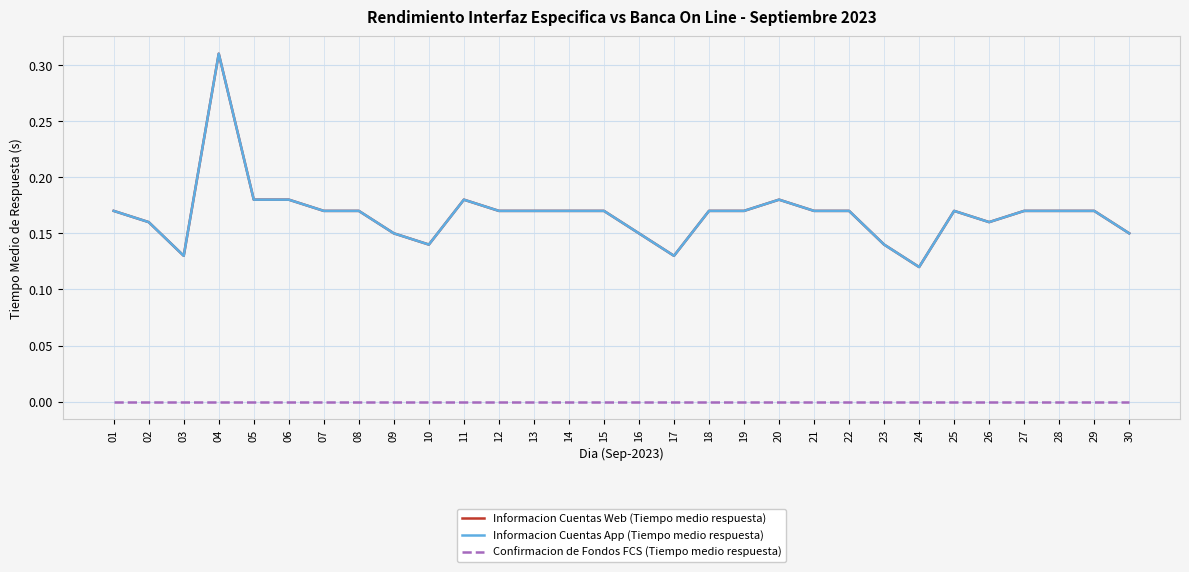

True or false: Confirmacion de Fondos FCS (Tiempo medio respuesta) and Informacion Cuentas App (Tiempo medio respuesta) intersect in this chart.

False